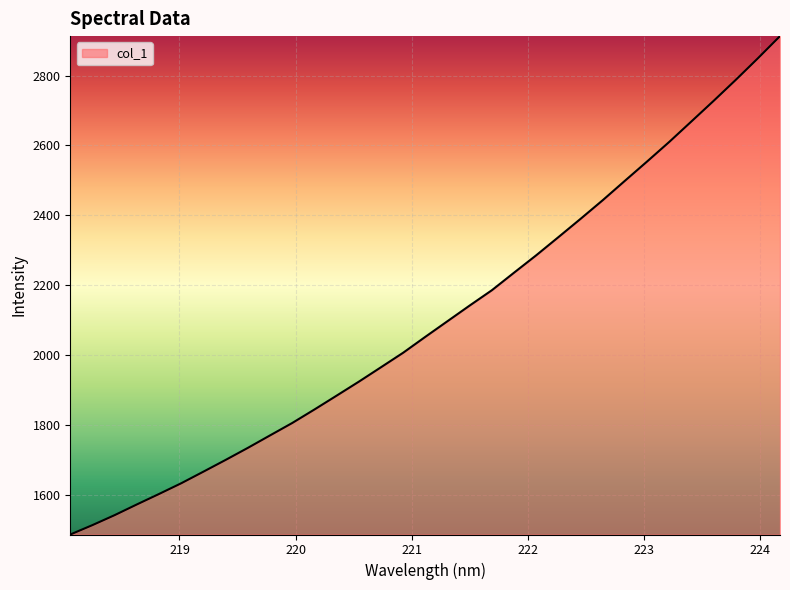

What is the smallest value displayed?

1486.8